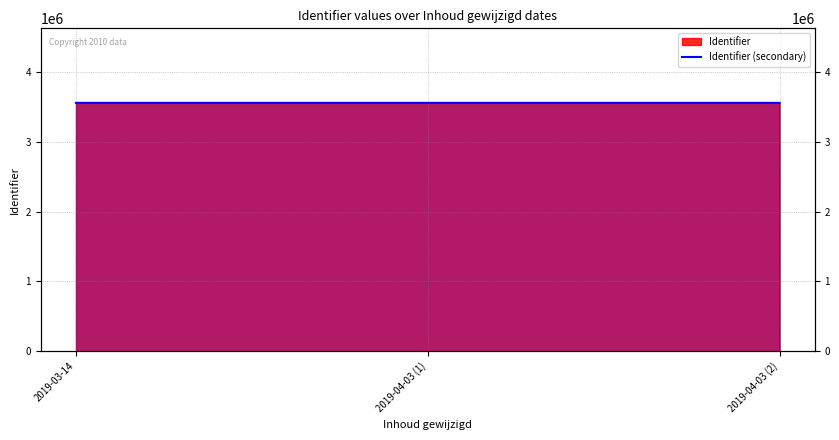

What is the sum of all values?

10677240